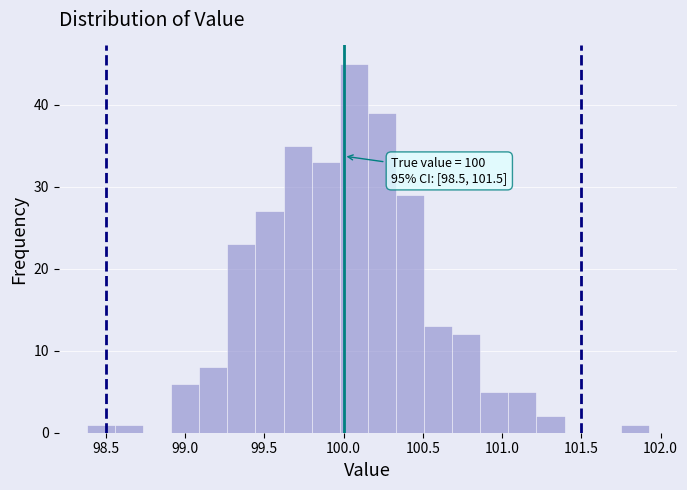

Around what value on the x-axis is the tallest bar? Give the approximate position of its centre, as read against the axis.

100.05